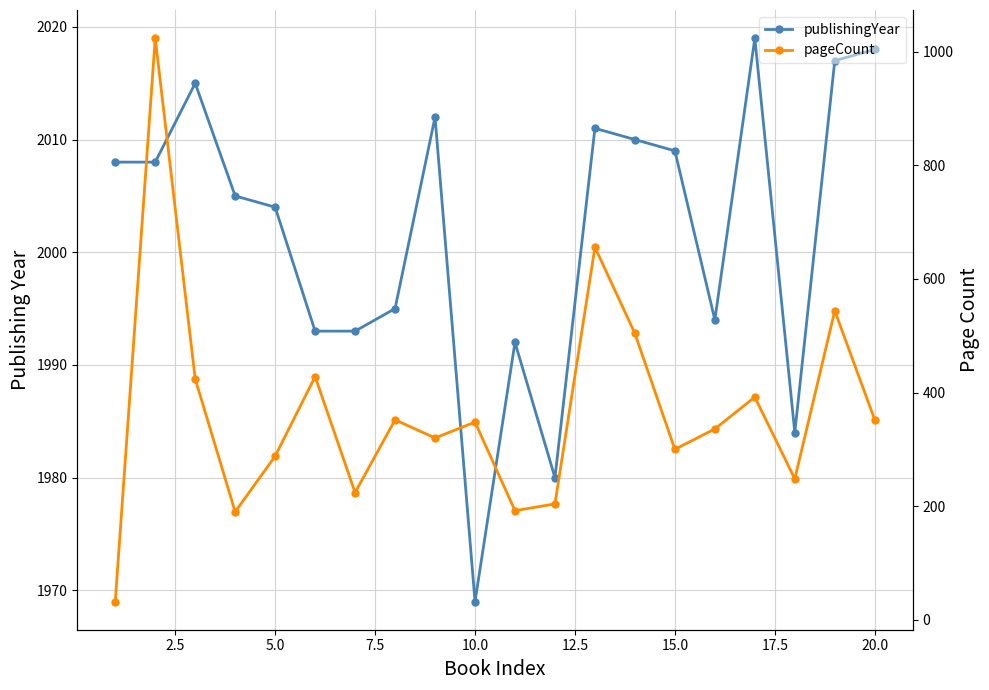

Is it true that publishingYear equals 794 at 12?

False